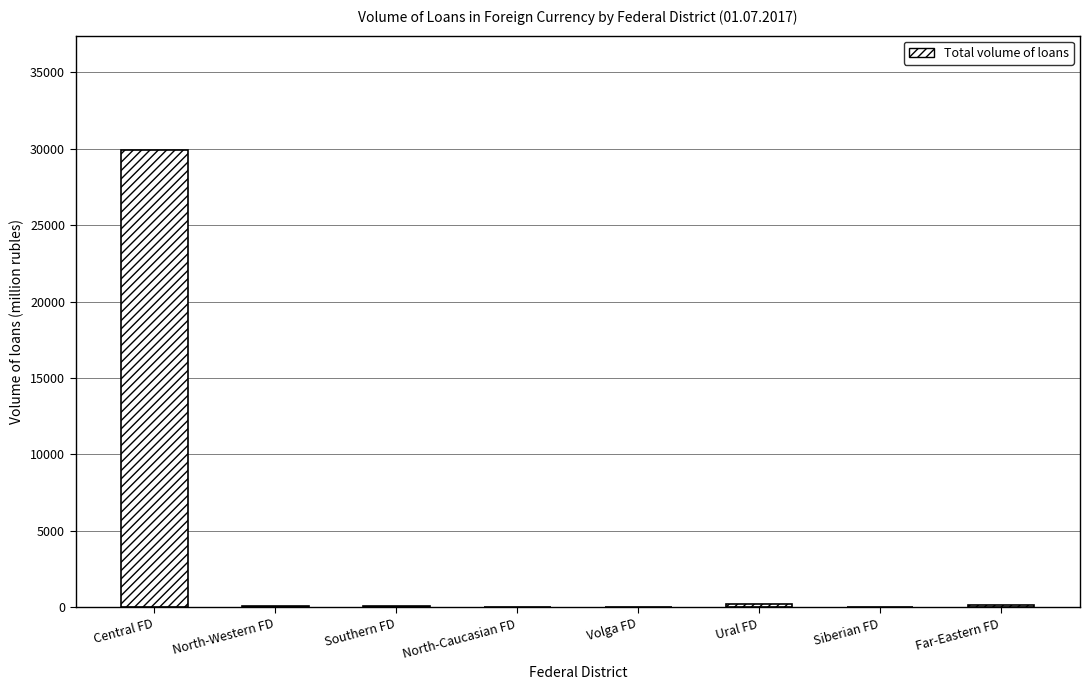

At which category does the chart reach its peak across all series?

Central FD